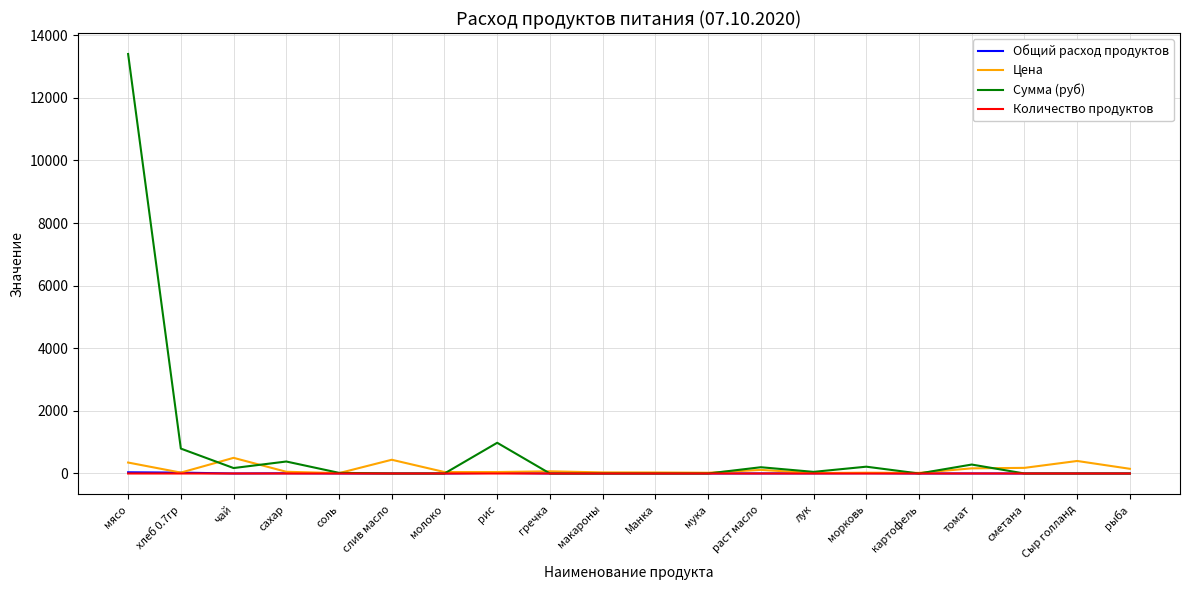

What is the difference between the maximum and minimum values in the Сумма (руб) series?

13398.0